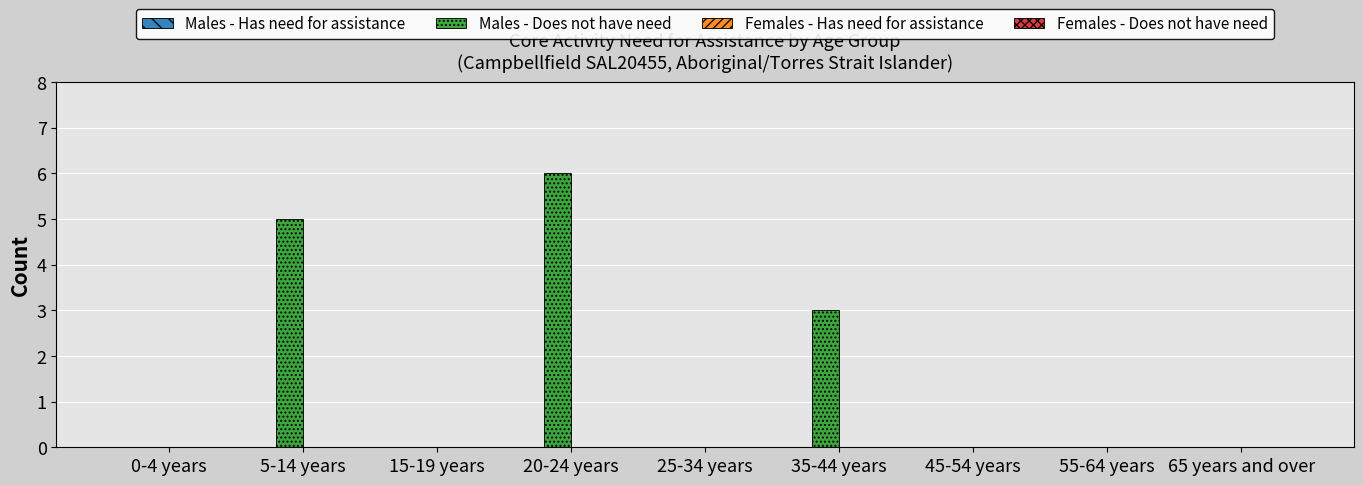

What is the sum of all values?

14